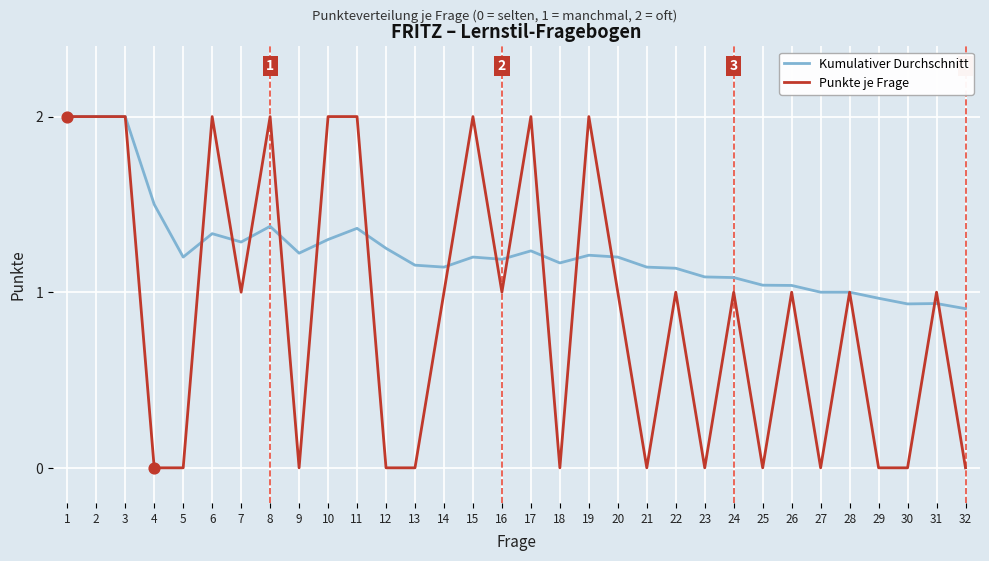

Between 13 and 31, which series saw the biggest shift?

Punkte je Frage